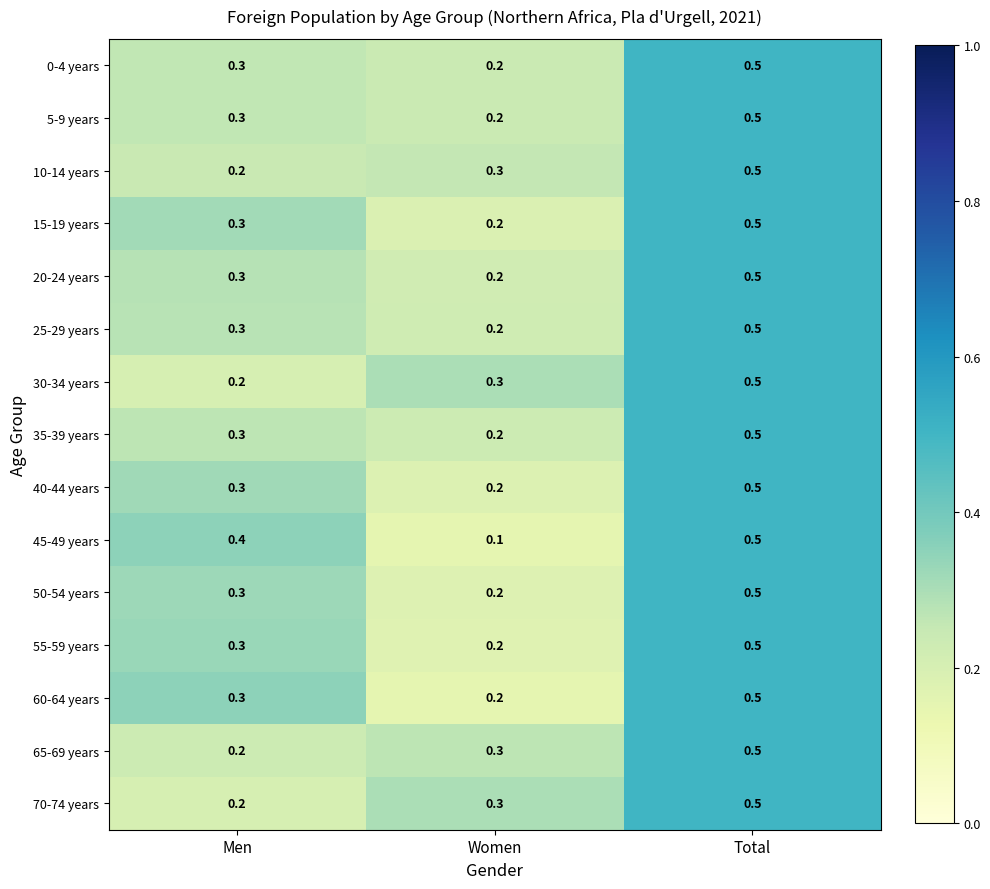

What is the greatest value displayed?

0.5